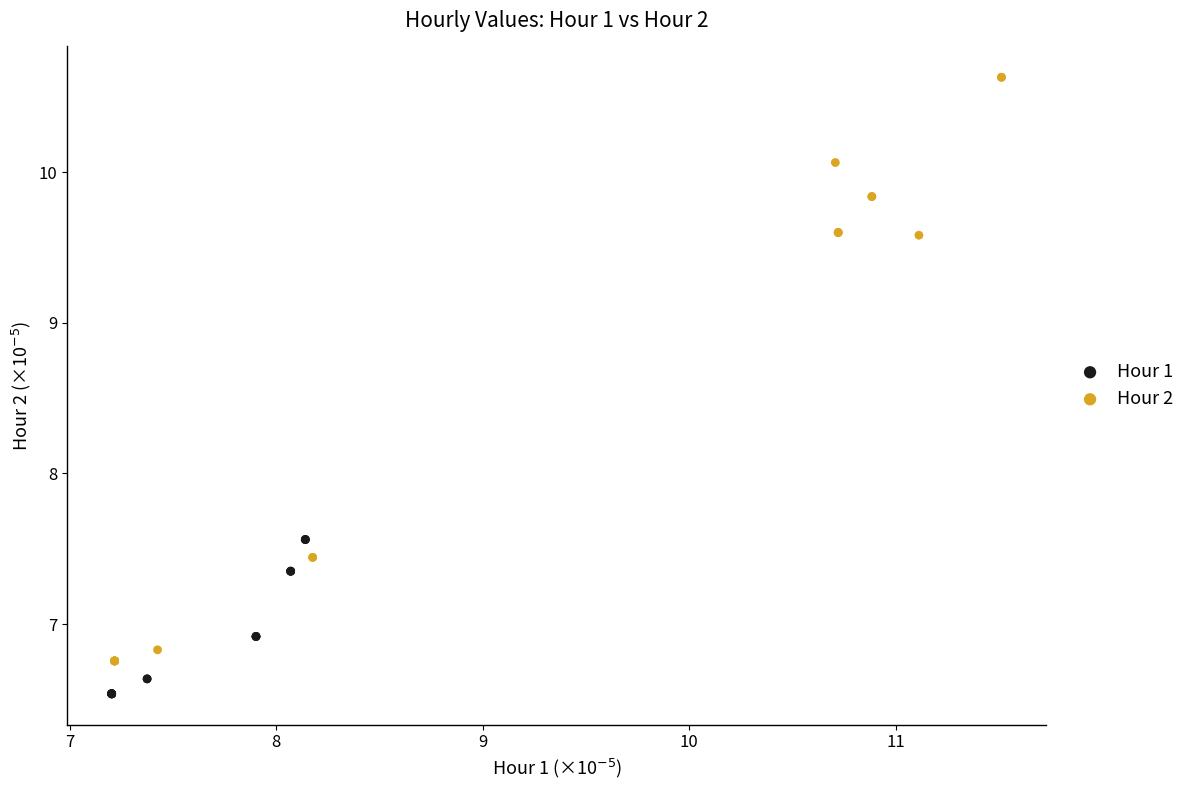

Which series has the widest spread of Y values?

Hour 2